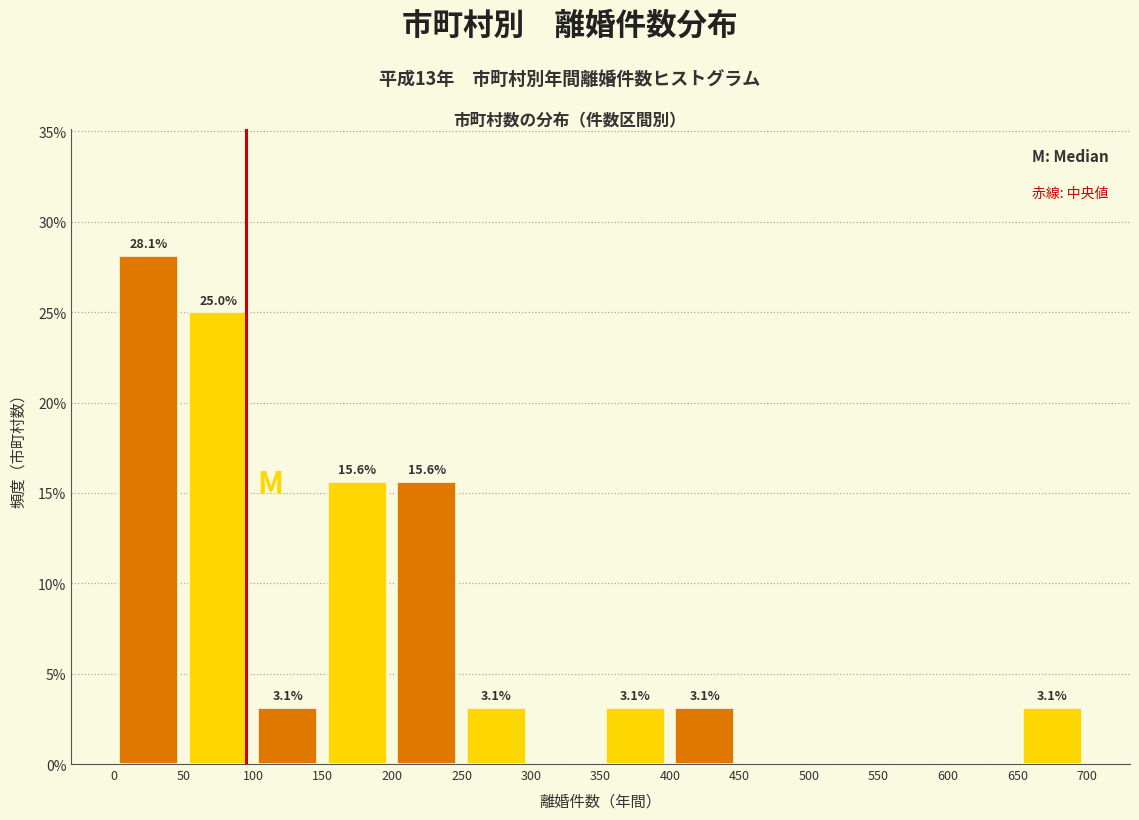

Over which range of the x-axis is the bar tallest?

0 to 50